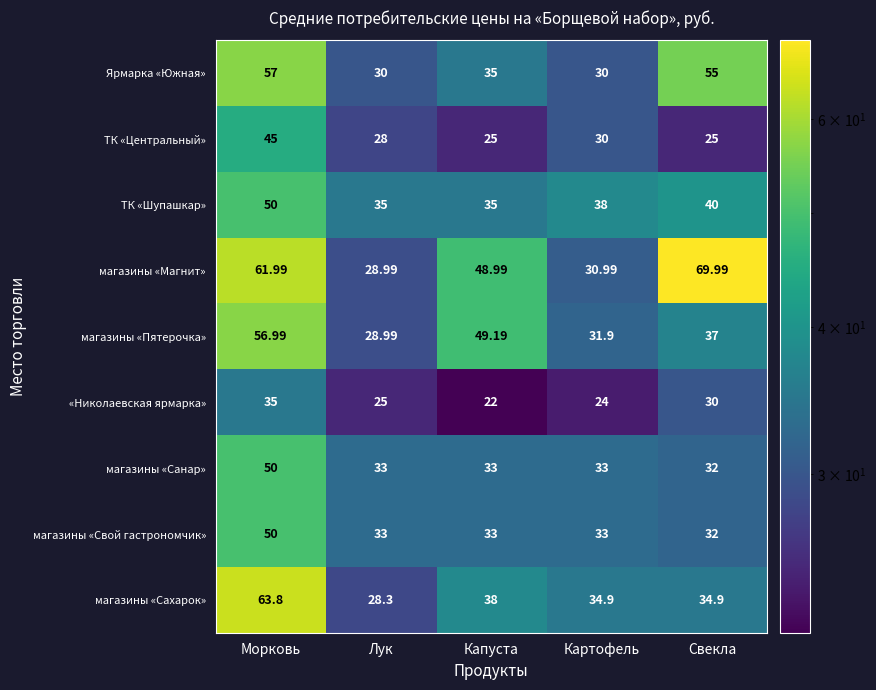

At which label is Ярмарка «Южная» closest to 43?

Капуста